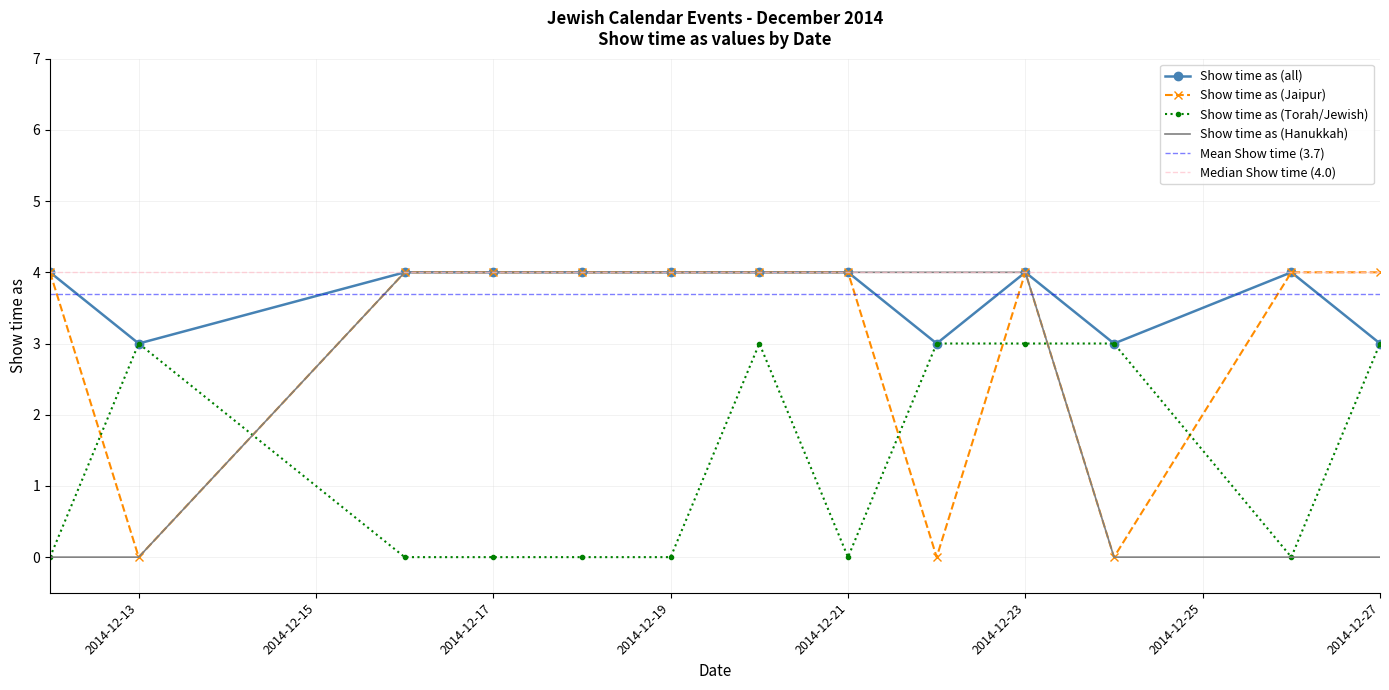

True or false: Show time as (all) has a value of 3 at 2014-12-13.

True